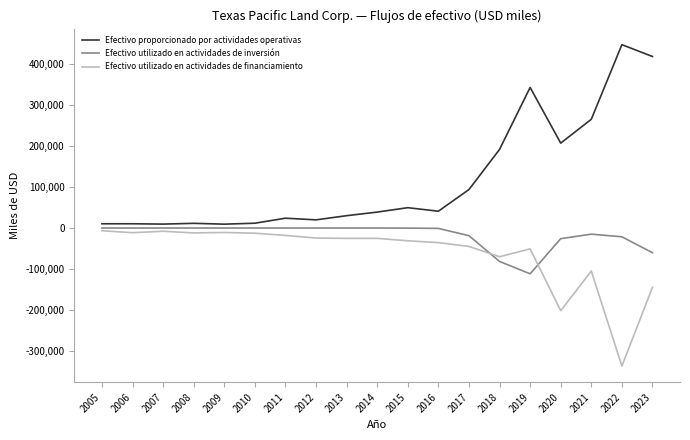

At which label is Efectivo utilizado en actividades de inversión closest to -55849?

2023